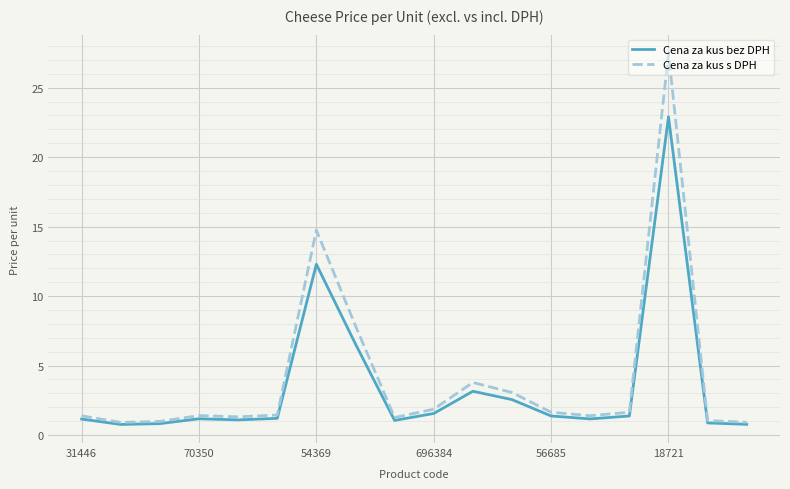

List the series in order of their peak value, lowest first.

Cena za kus bez DPH, Cena za kus s DPH